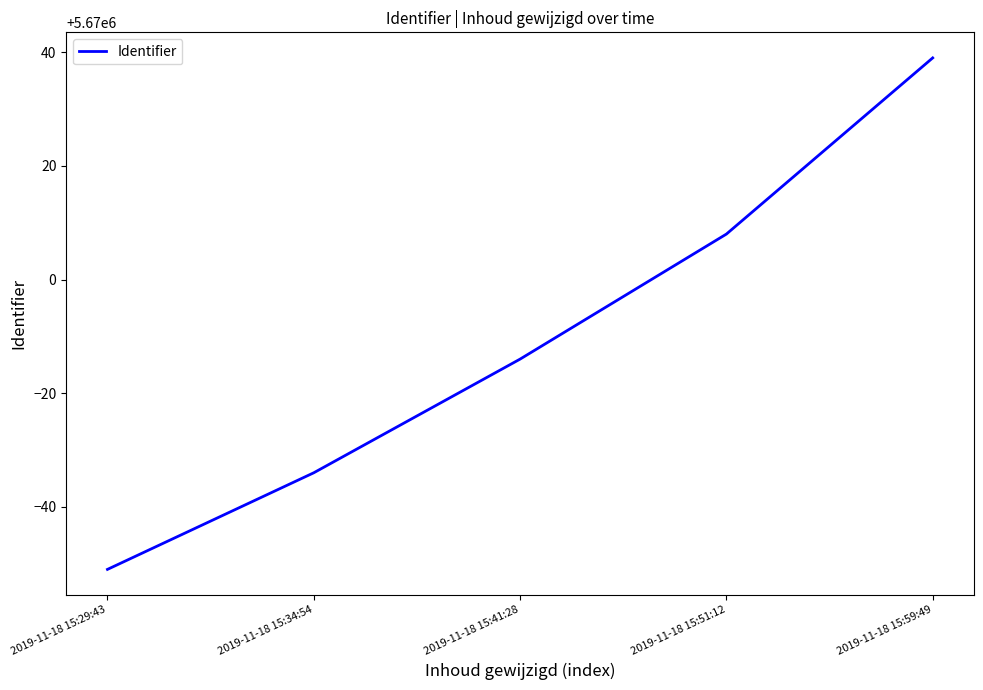

What is the ratio of the value at 2019-11-18 15:29:43 to the value at 2019-11-18 15:51:12?

1.0